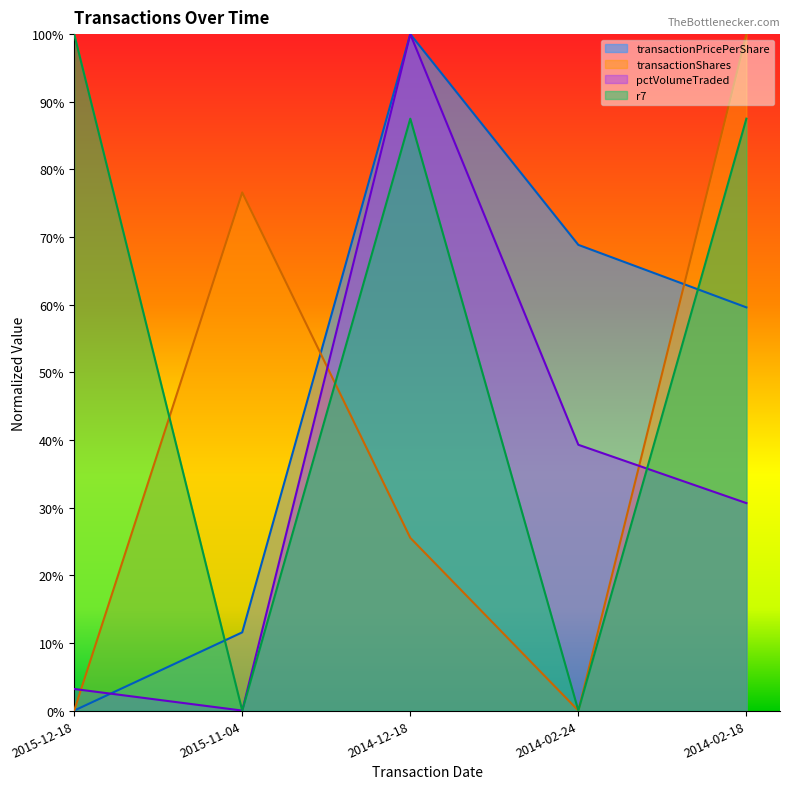

What is the label of the 3rd point from the right?

2014-12-18